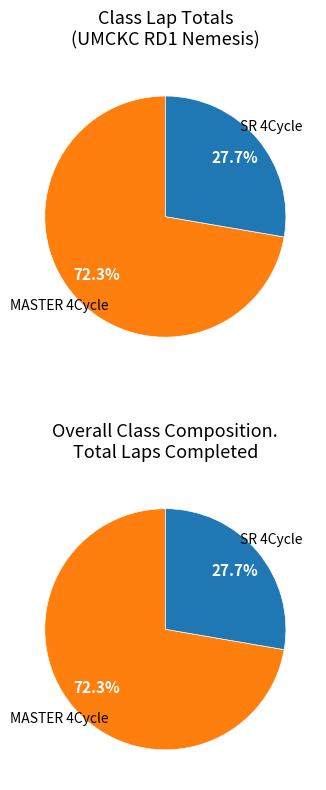

Which slice is the smallest?

SR 4Cycle